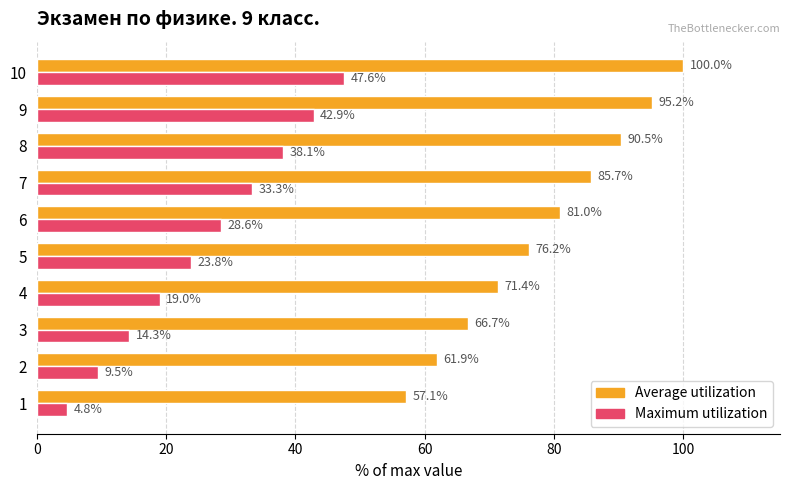

The value of Average utilization at 3 is 66.7. True or false?

True